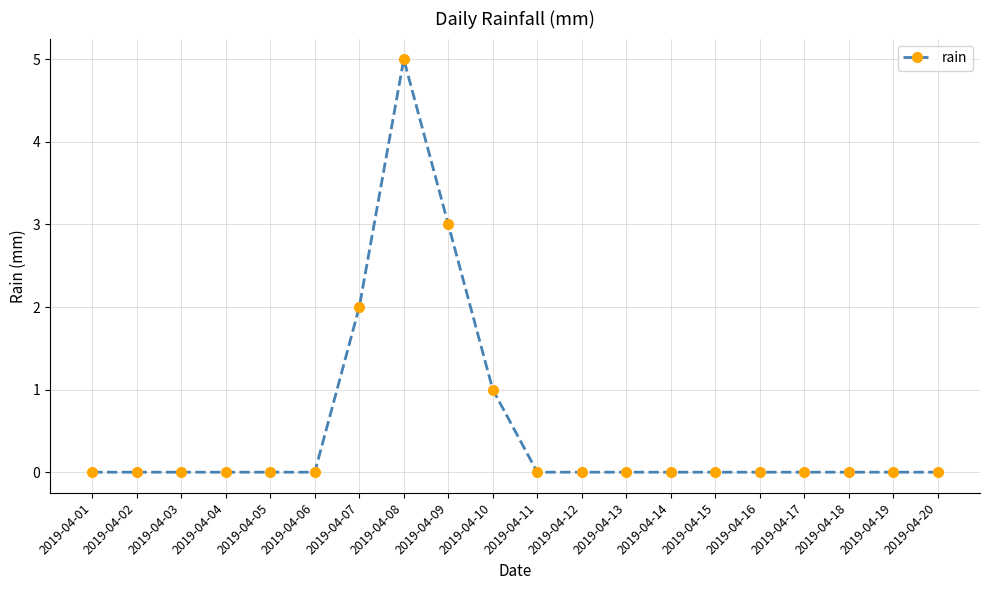

Count the number of data series in this chart.

1